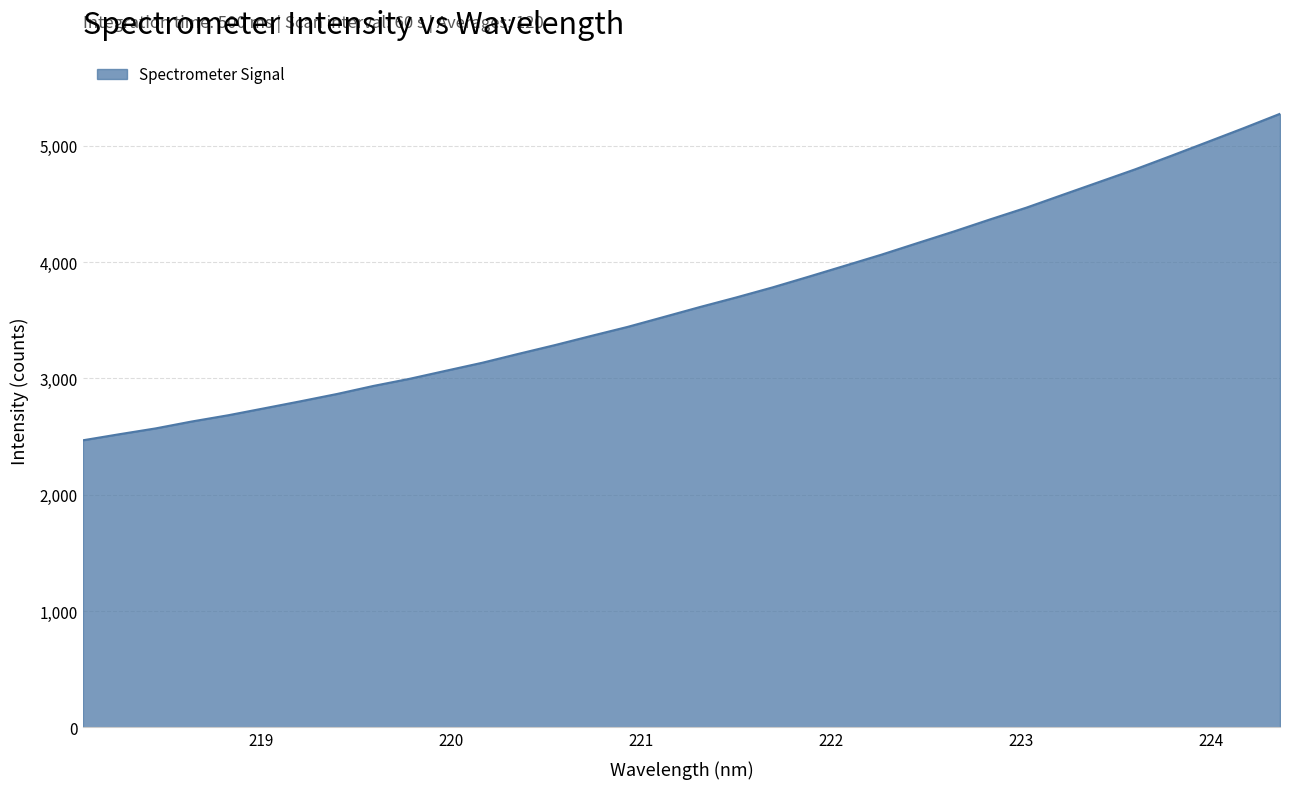

What is the maximum value shown in the chart?

5276.3